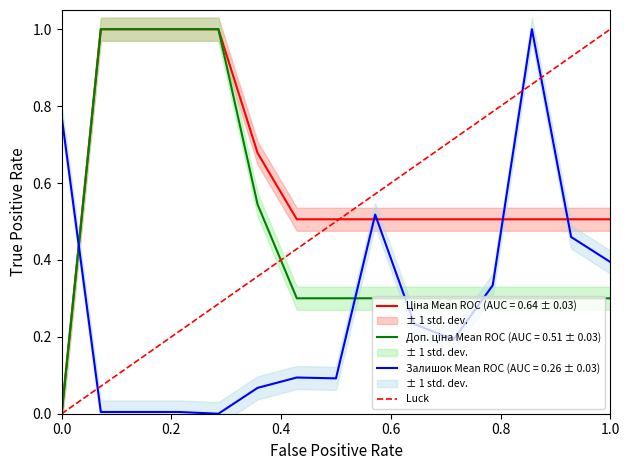

Between 0.0 and 1.0, which is larger?

1.0